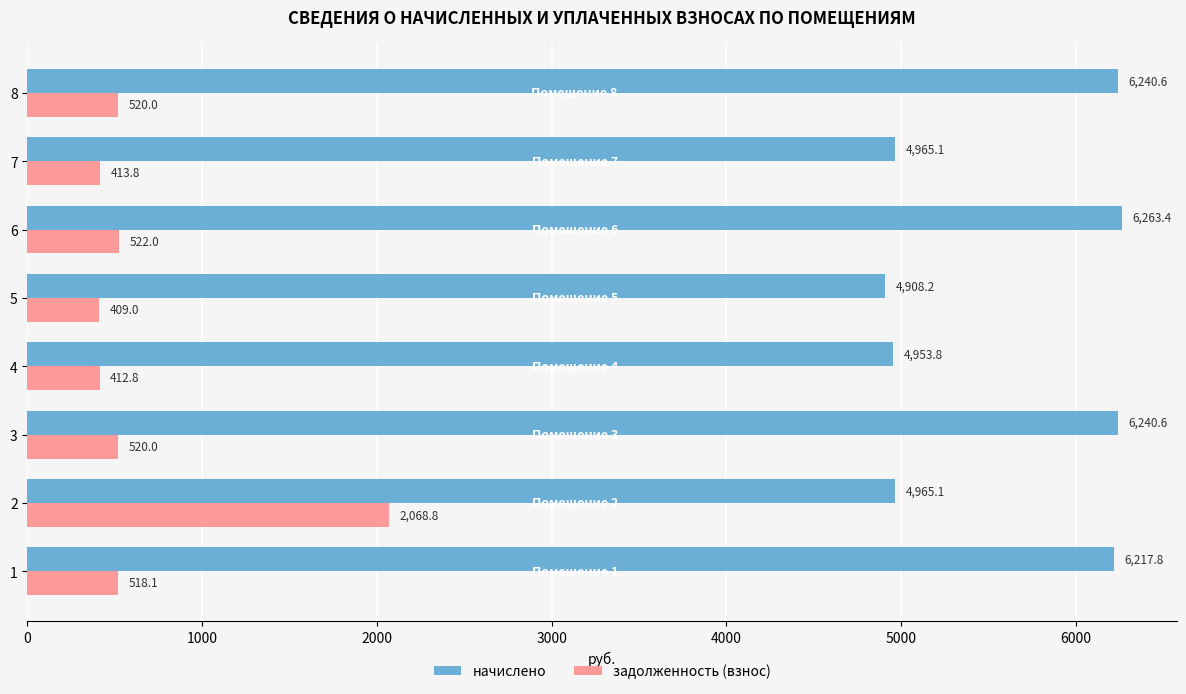

What are all the series names shown in the legend?

начислено, задолженность (взнос)